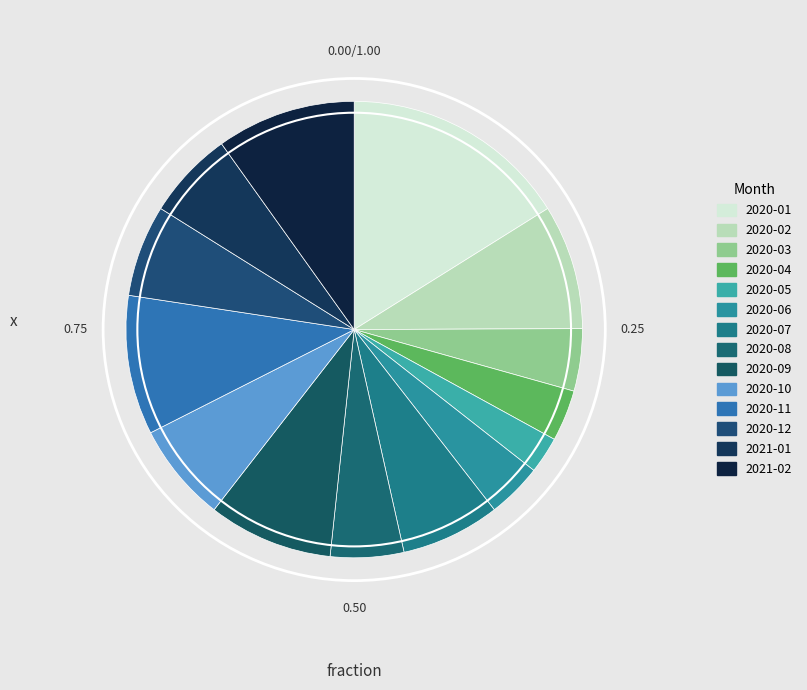

What is the smallest slice in the pie chart?

2020-05